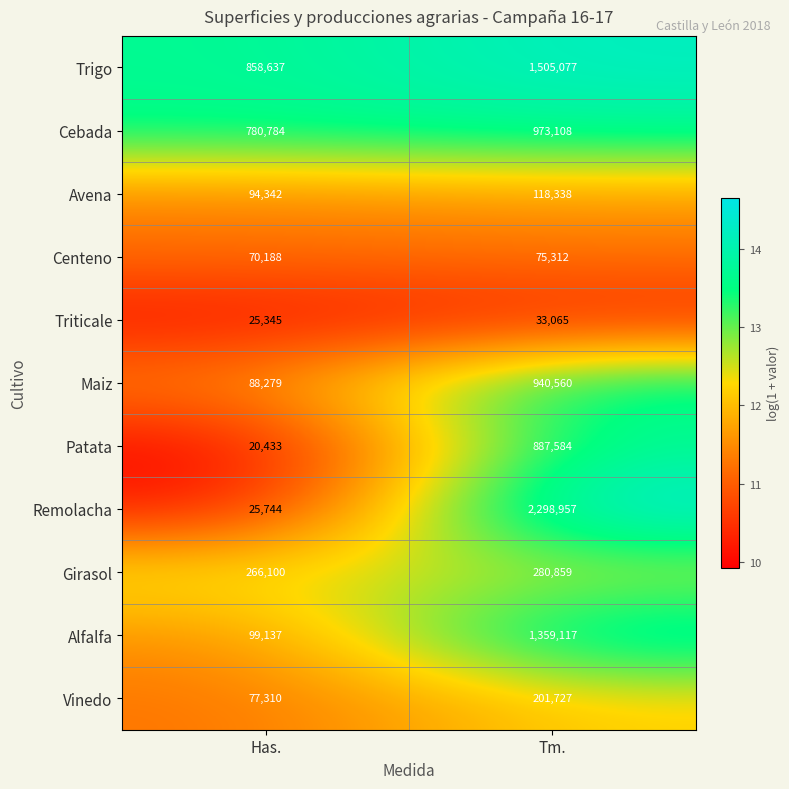

How many distinct data groups are displayed?

11